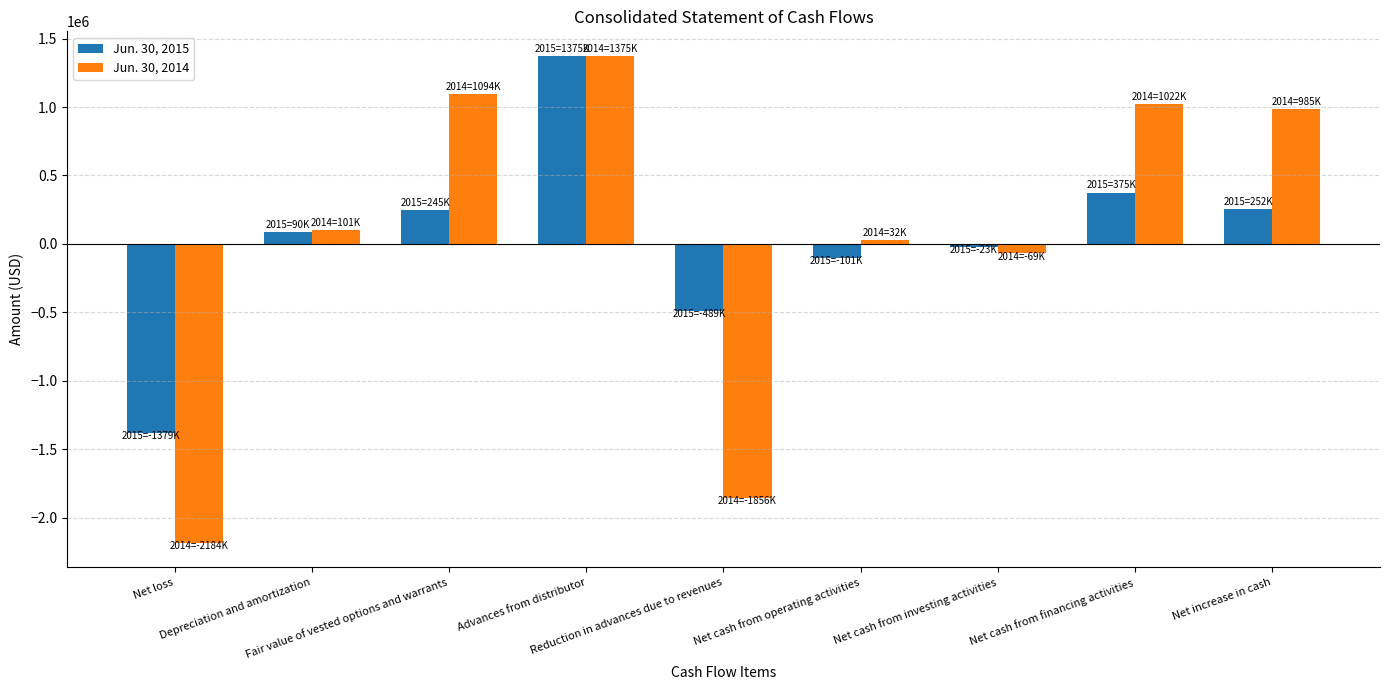

Is it true that Jun. 30, 2015 equals -132094 at Reduction in advances due to revenues?

False